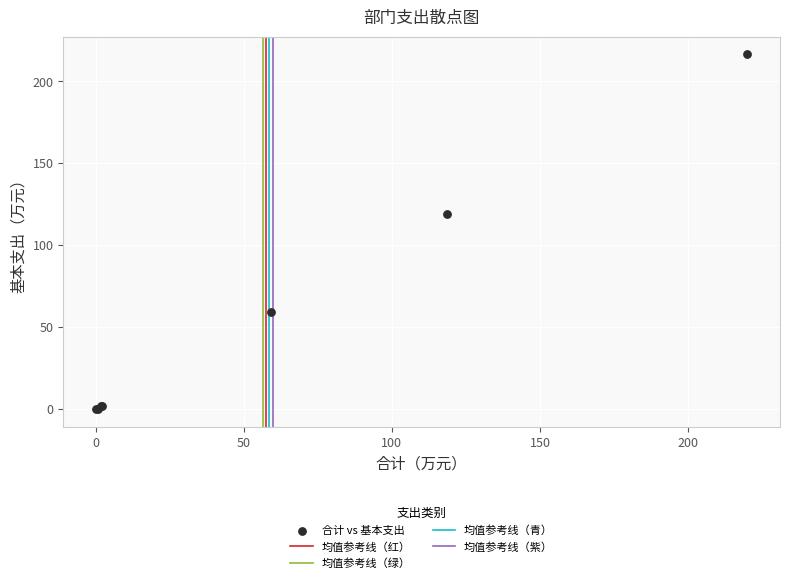

What Y value in the scatter plot is closest to 108?

118.8